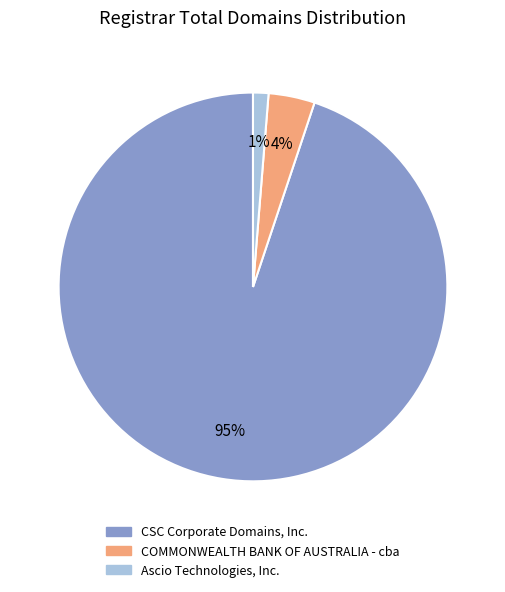

True or false: COMMONWEALTH BANK OF AUSTRALIA - cba accounts for 4% of the total.

True